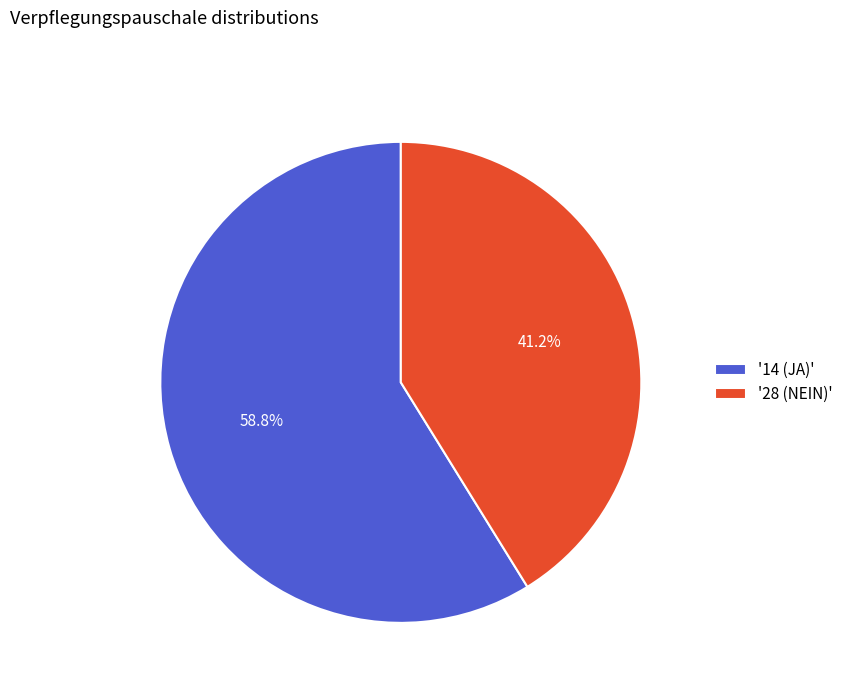

What percentage do '28 (NEIN)' and '14 (JA)' together represent?

100.0%